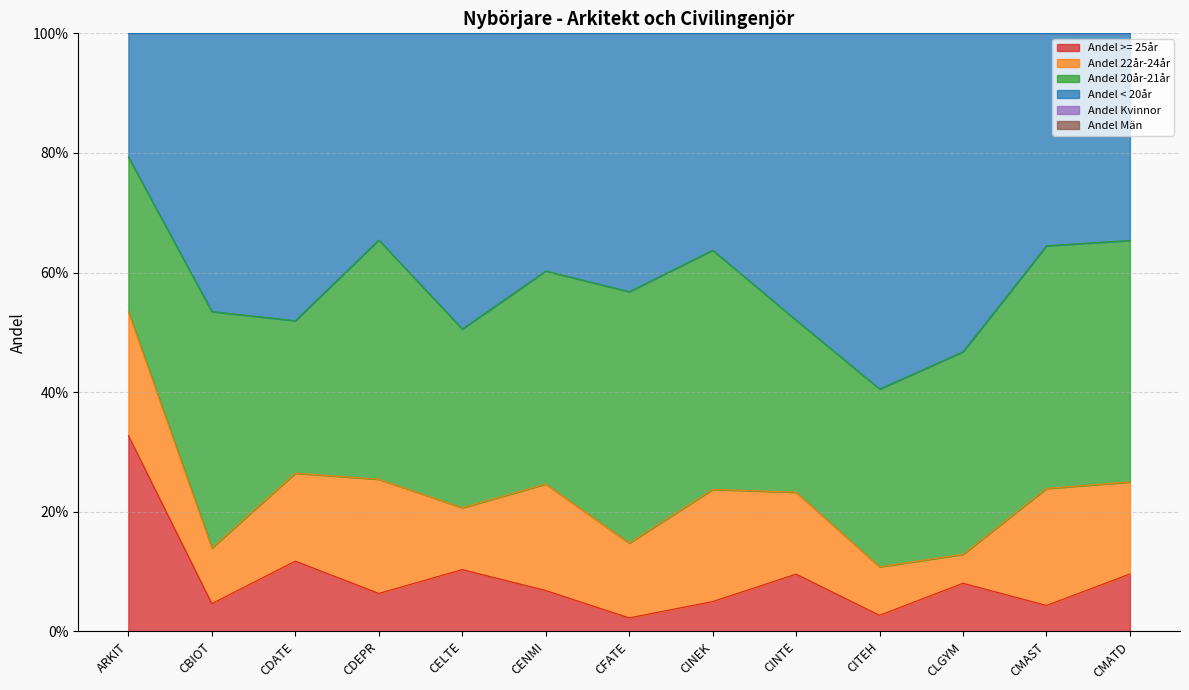

What is the spread (max minus min) of values at CMAST?

1.1